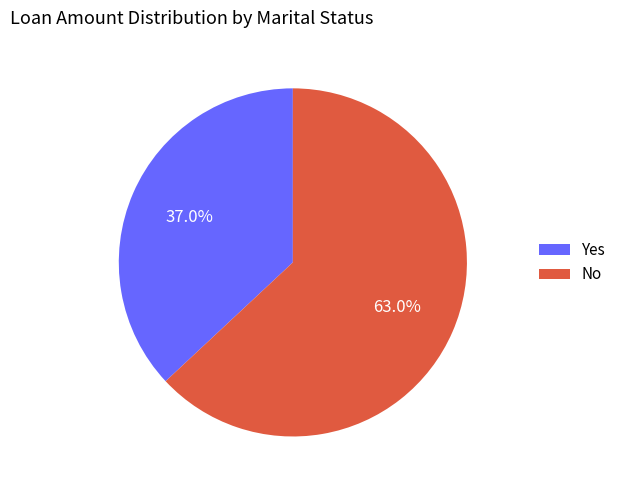

Is the sum of No and Yes greater than half?

Yes